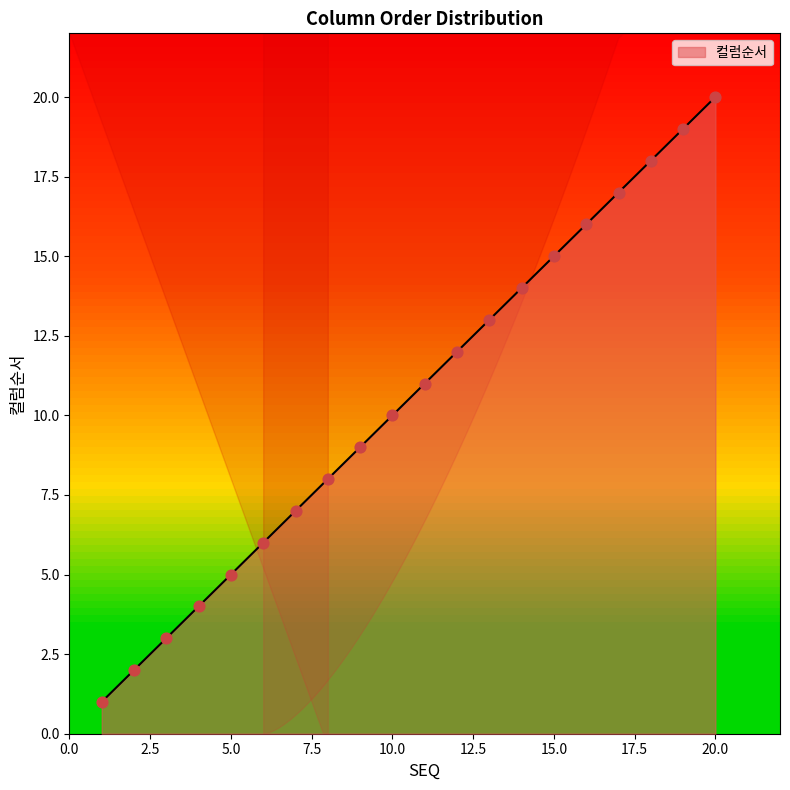

What is the ratio of the value at 14 to the value at 2?

7.0